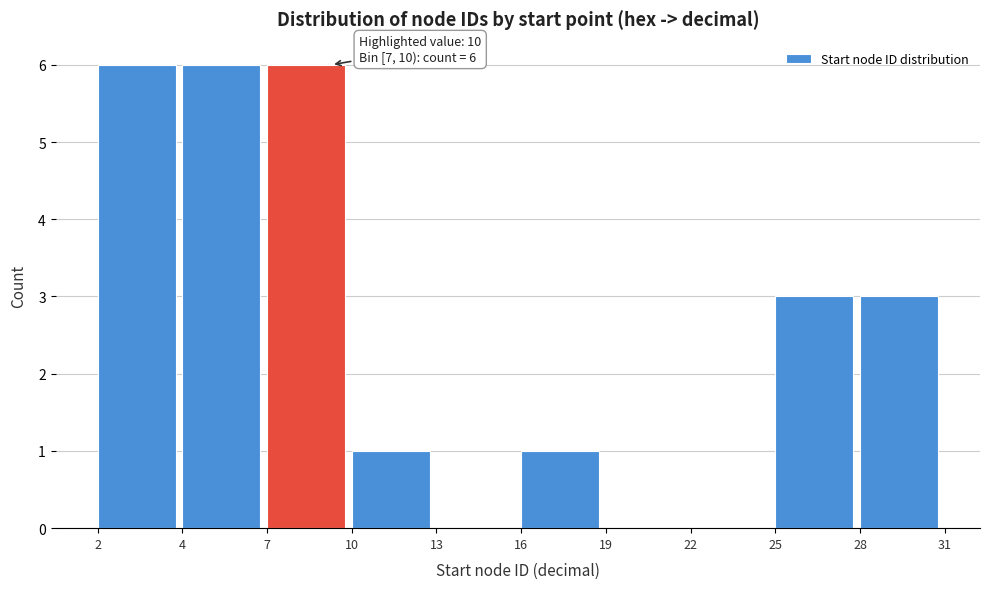

Reading left to right, list all the values displayed in this chart.

2=6	4=6	7=6	10=1	13=0	16=1	19=0	22=0	25=3	28=3